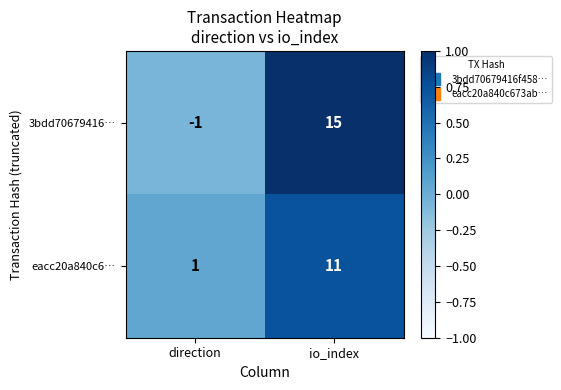

What is the total value across all series at io_index?

26